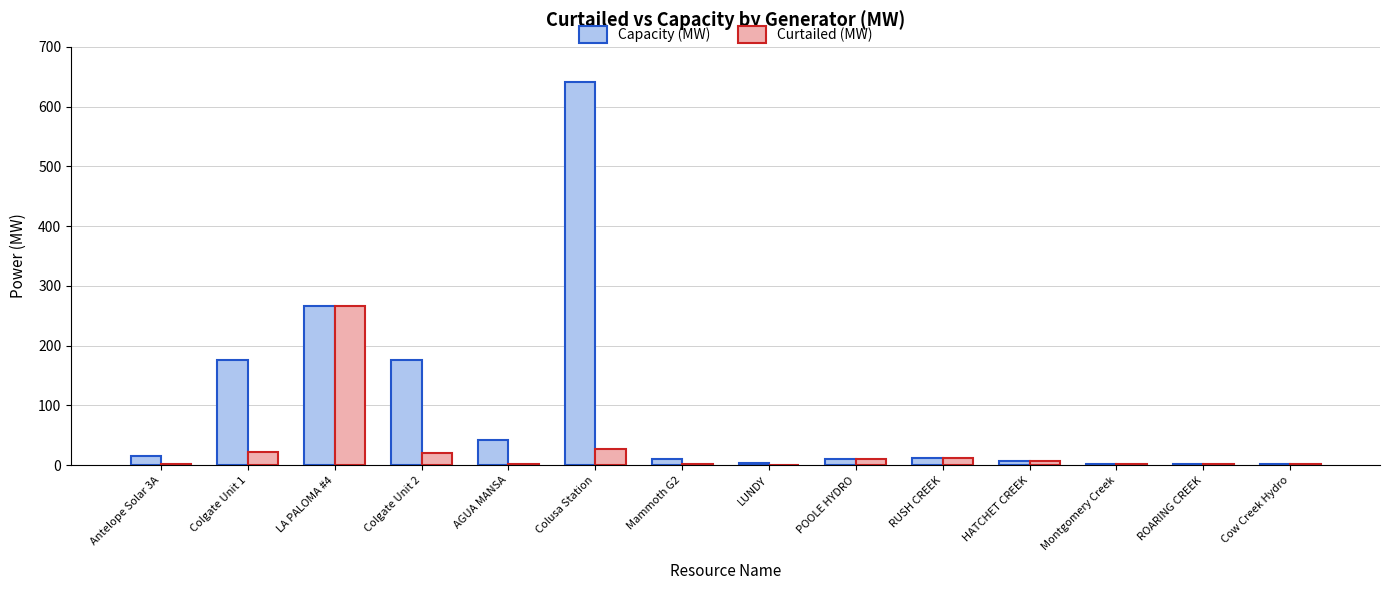

Which series has the largest total across all categories?

Capacity (MW)